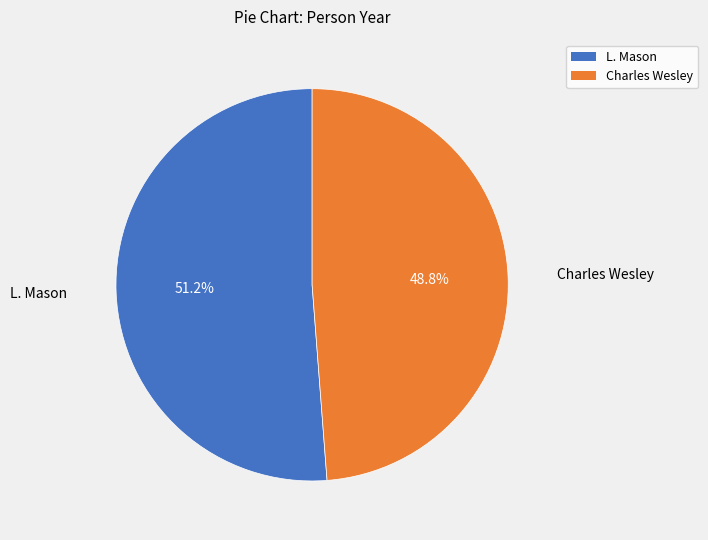

What percentage do Charles Wesley and L. Mason together represent?

100.0%